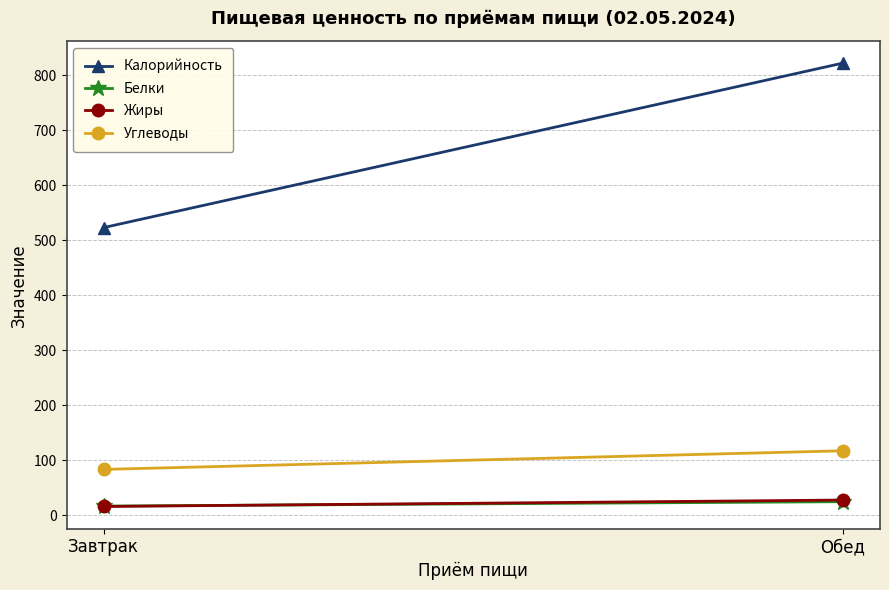

Reading left to right, list all the values displayed in this chart.

Калорийность: Завтрак=523.2	Обед=822.5
Белки: Завтрак=16.6	Обед=24.6
Жиры: Завтрак=15.9	Обед=27.6
Углеводы: Завтрак=83.4	Обед=117.2